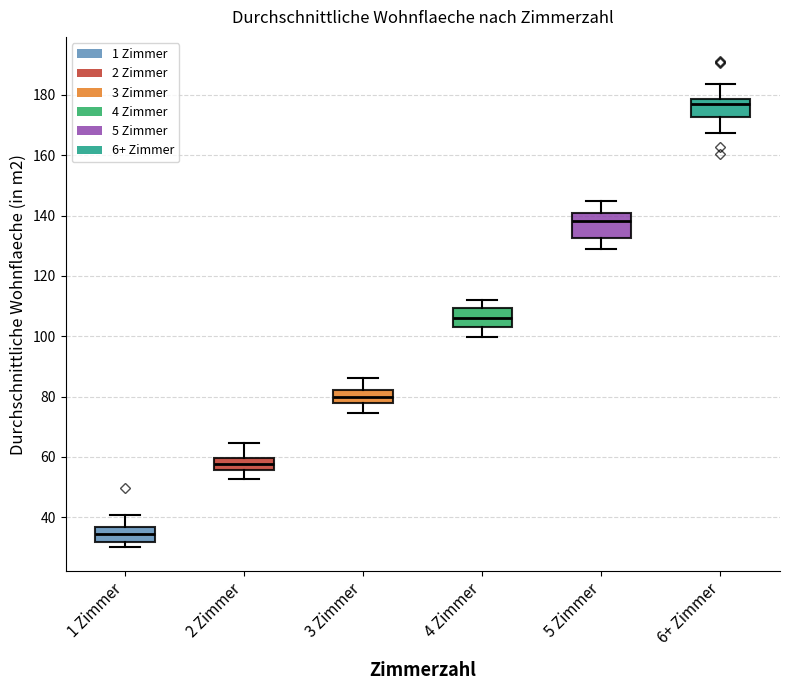

Reading left to right, read every box against the y-axis: the position of its median line, the range the box covers, and the ends of its whiskers. The values are not printed on the chart, so give them approximately, as read against the axis.

1 Zimmer: median 34, box 32 to 36, whiskers 30 to 40
2 Zimmer: median 58, box 56 to 60, whiskers 52 to 64
3 Zimmer: median 80, box 78 to 82, whiskers 74 to 86
4 Zimmer: median 106, box 104 to 110, whiskers 100 to 112
5 Zimmer: median 138, box 132 to 140, whiskers 128 to 144
6+ Zimmer: median 176, box 172 to 178, whiskers 168 to 184